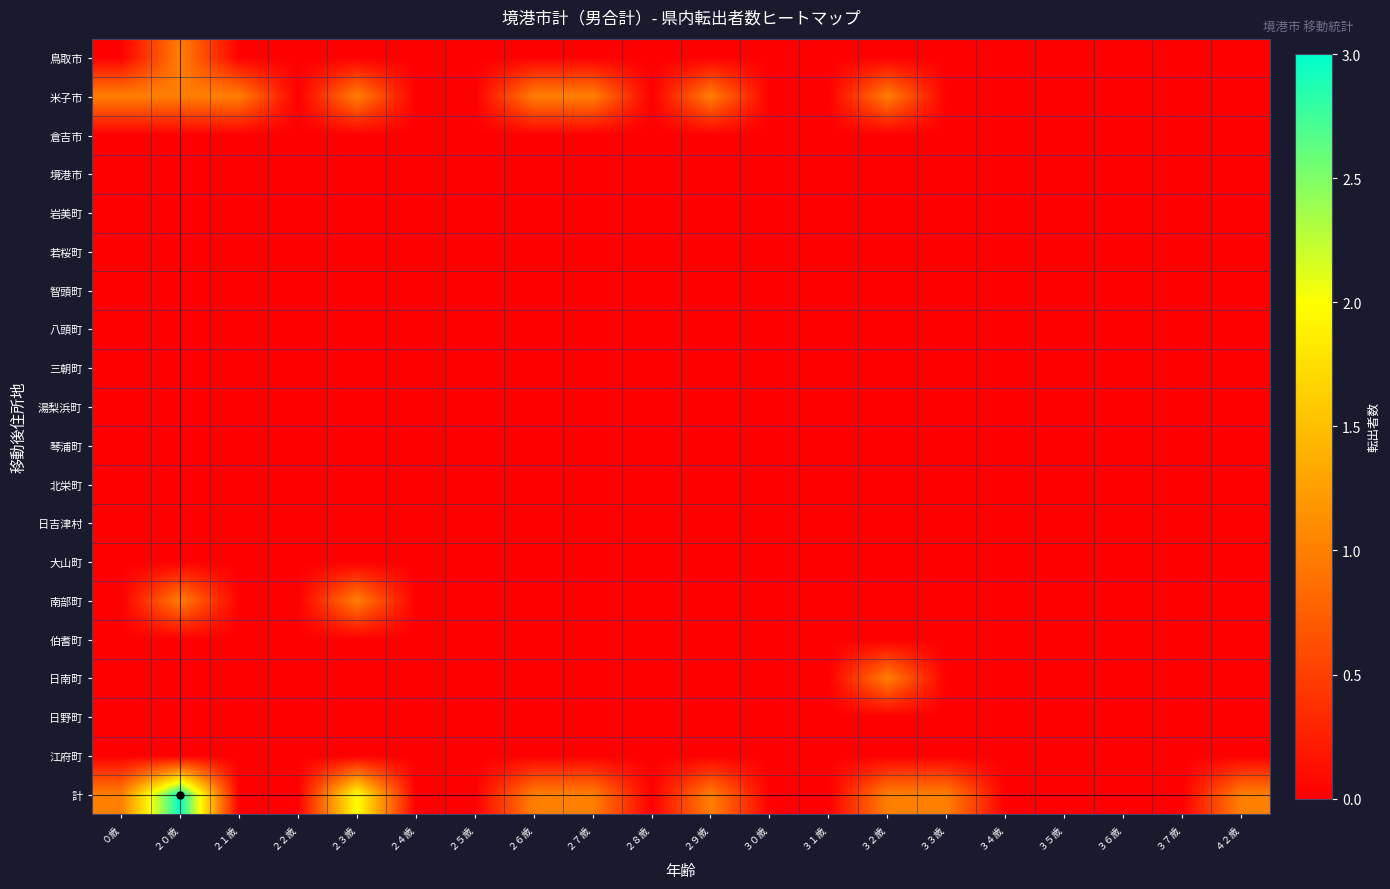

Rank the series by their maximum value, from lowest to highest.

倉吉市, 境港市, 岩美町, 若桜町, 智頭町, 八頭町, 三朝町, 湯梨浜町, 琴浦町, 北栄町, 日吉津村, 大山町, 伯耆町, 日野町, 江府町, 鳥取市, 米子市, 南部町, 日南町, 計